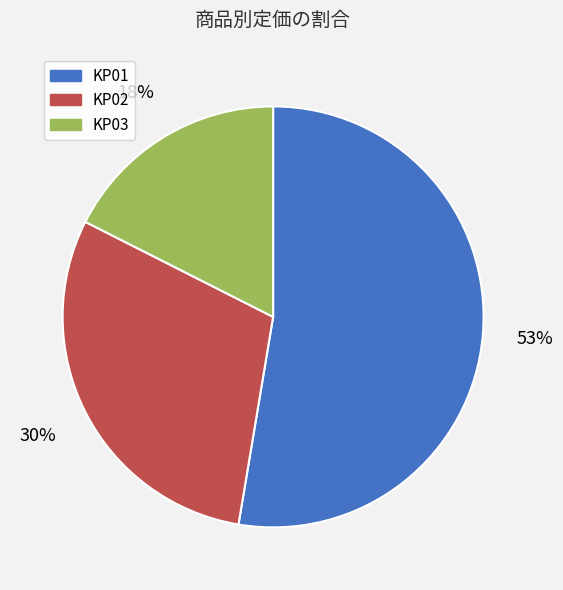

Rank the categories by value from lowest to highest.

KP03, KP02, KP01